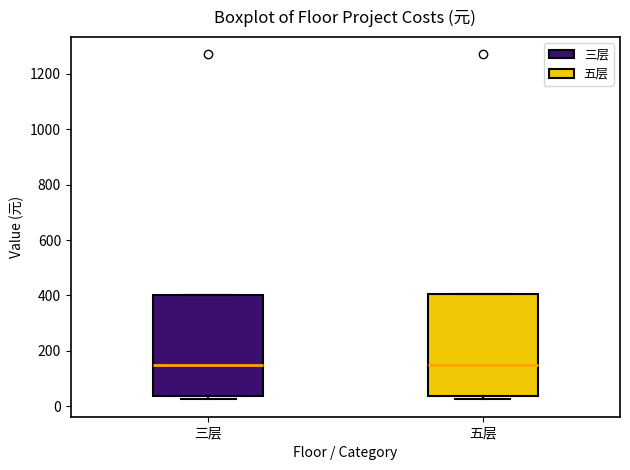

Reading left to right, read every box against the y-axis: the position of its median line, the range the box covers, and the ends of its whiskers. The values are not printed on the chart, so give them approximately, as read against the axis.

三层: median 140, box 40 to 400, whiskers 20 to 400
五层: median 140, box 40 to 400, whiskers 20 to 400